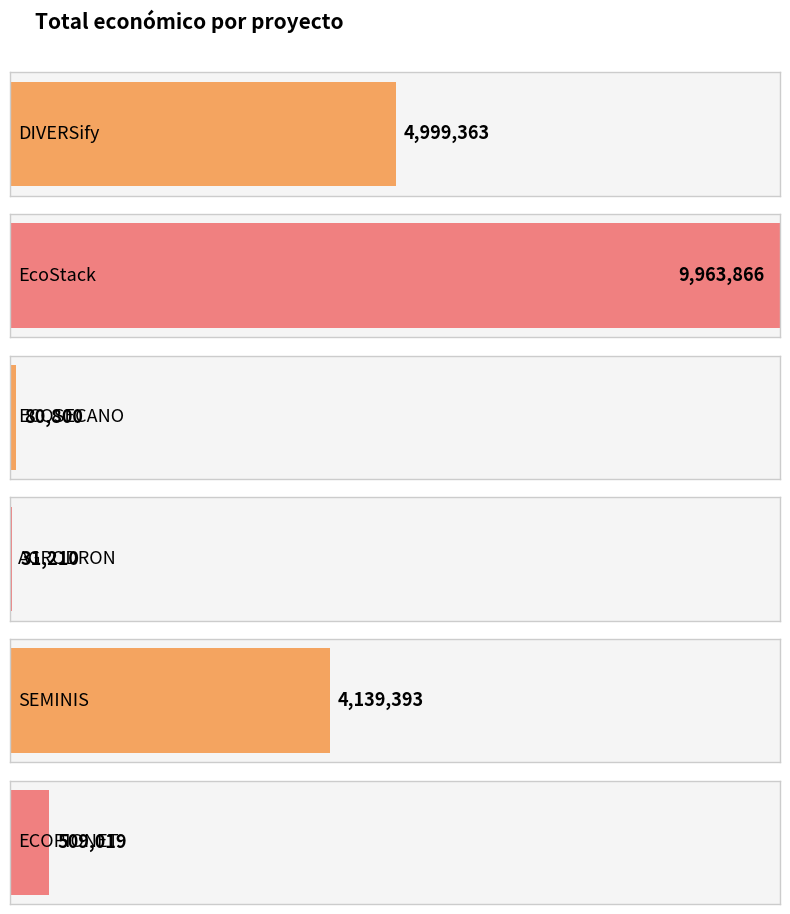

What is the greatest value displayed?

9963866